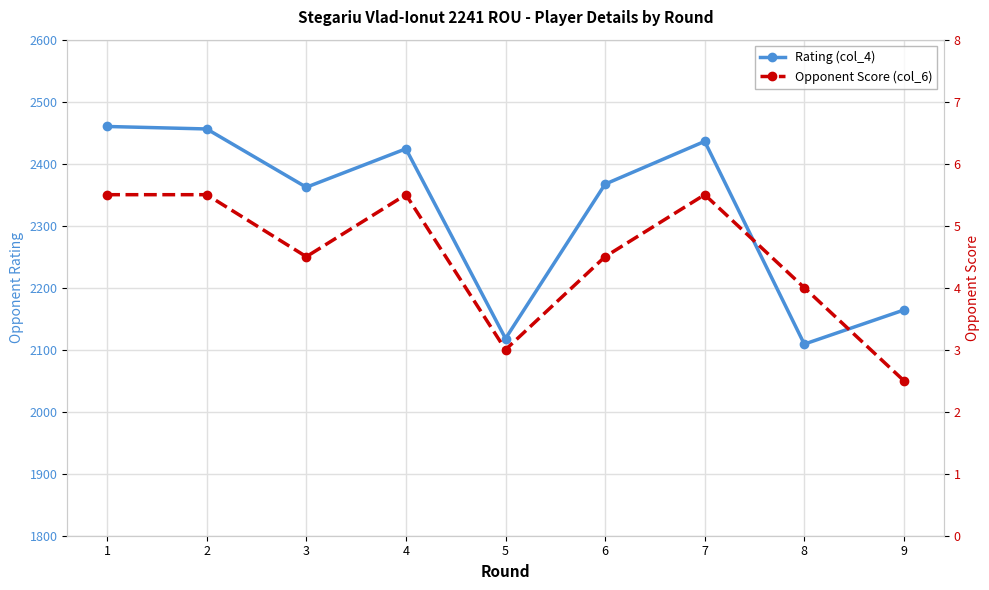

List the labels in order of Opponent Score (col_6) value, smallest first.

9, 5, 8, 3, 6, 1, 2, 4, 7